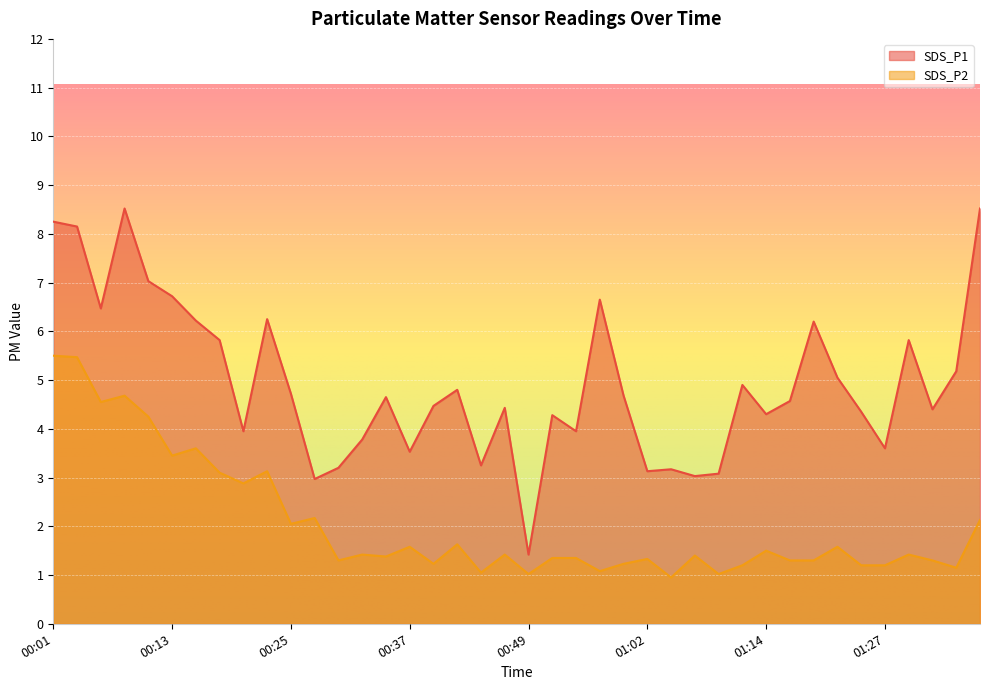

Where is SDS_P2 nearest to the value 3?

00:18